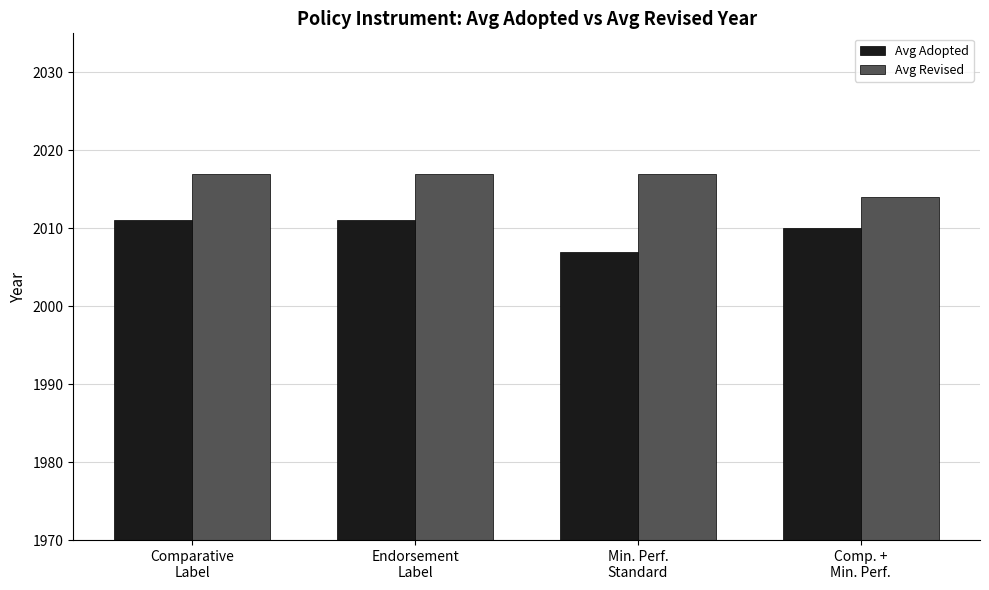

List the series in order of their peak value, lowest first.

Avg Adopted, Avg Revised